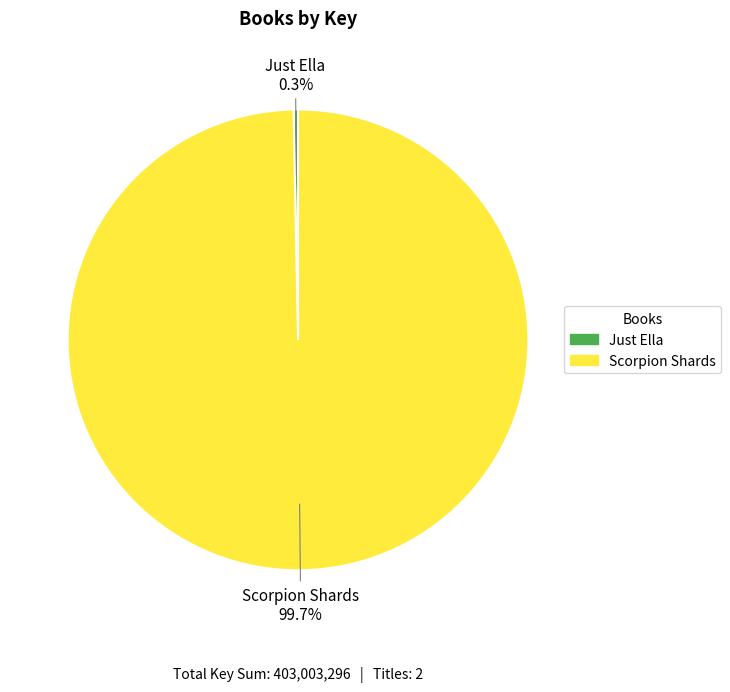

Does any single category account for the majority?

Yes